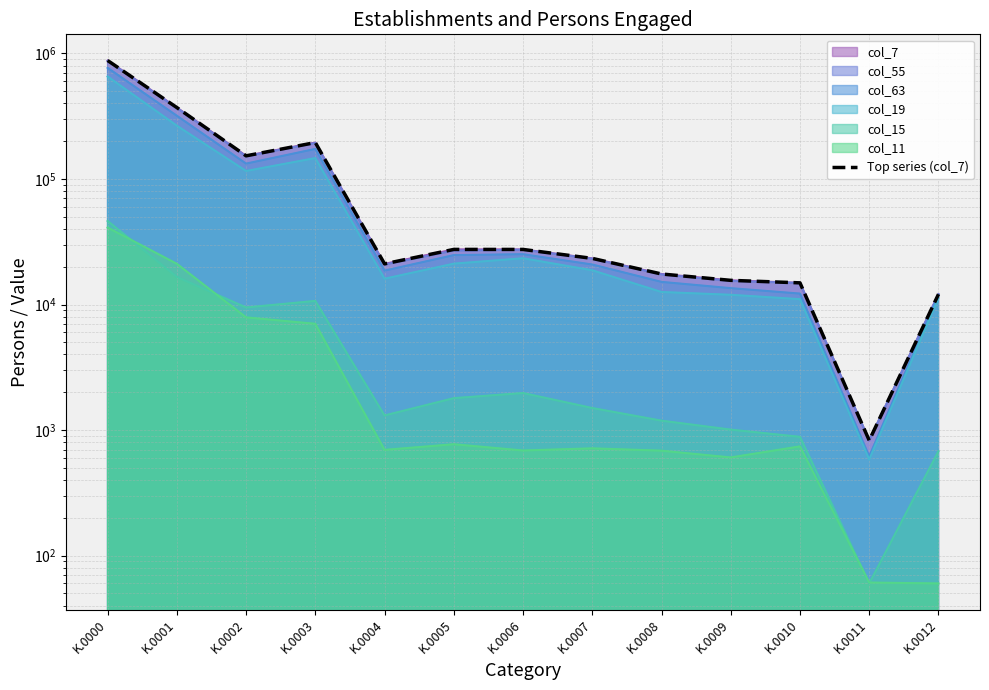

List the labels in order of value, largest first.

K.0000, K.0001, K.0003, K.0002, K.0005, K.0006, K.0007, K.0004, K.0008, K.0009, K.0010, K.0012, K.0011